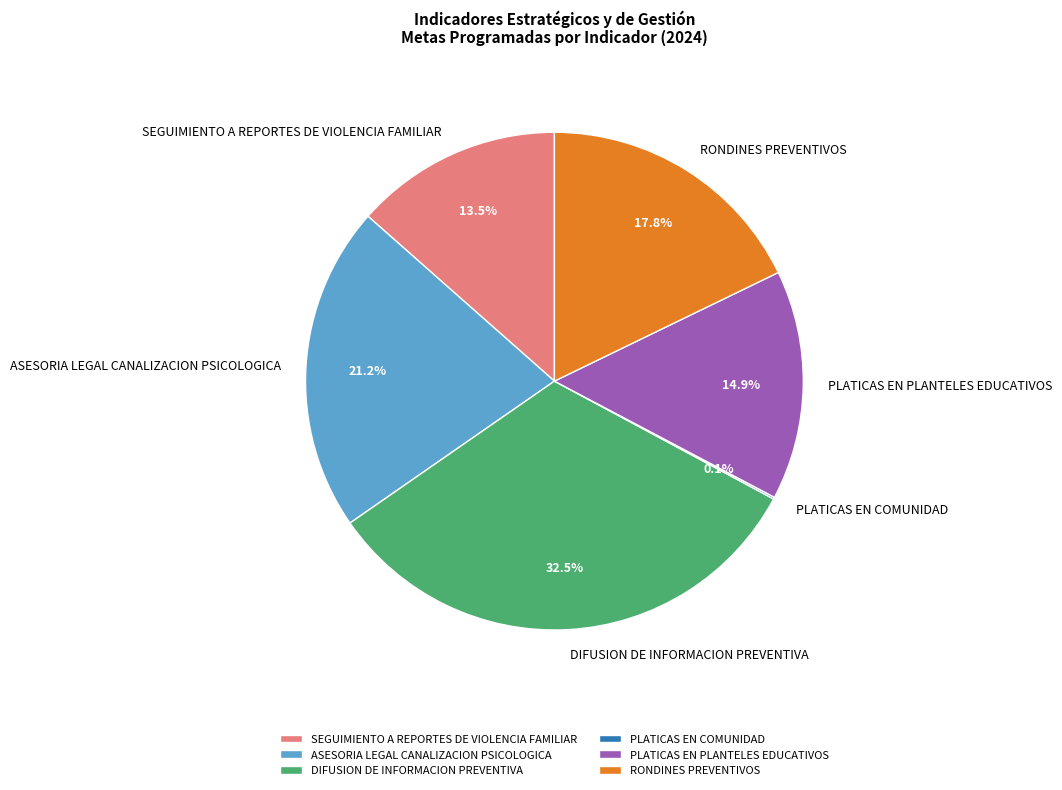

Is there any slice that represents more than half of the pie?

No